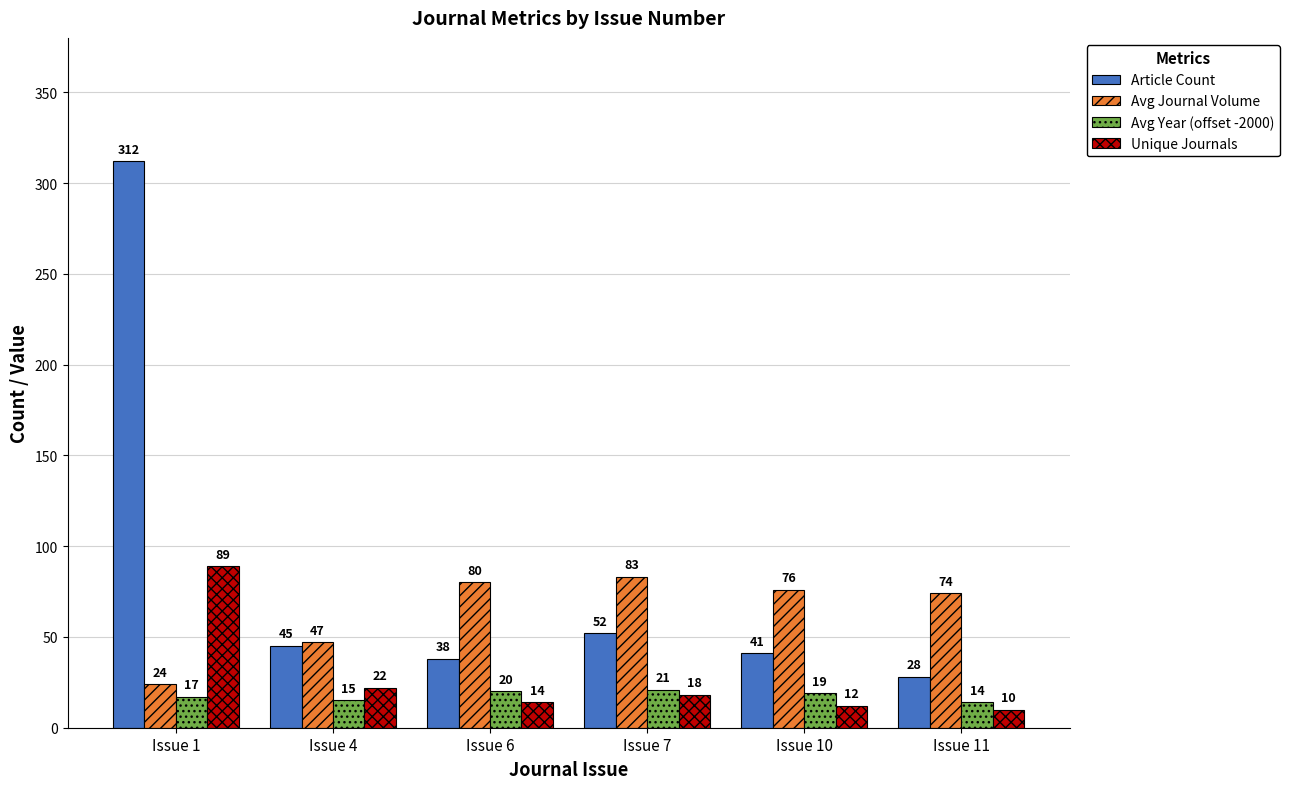

What are all the series names shown in the legend?

Article Count, Avg Journal Volume, Avg Year (offset -2000), Unique Journals